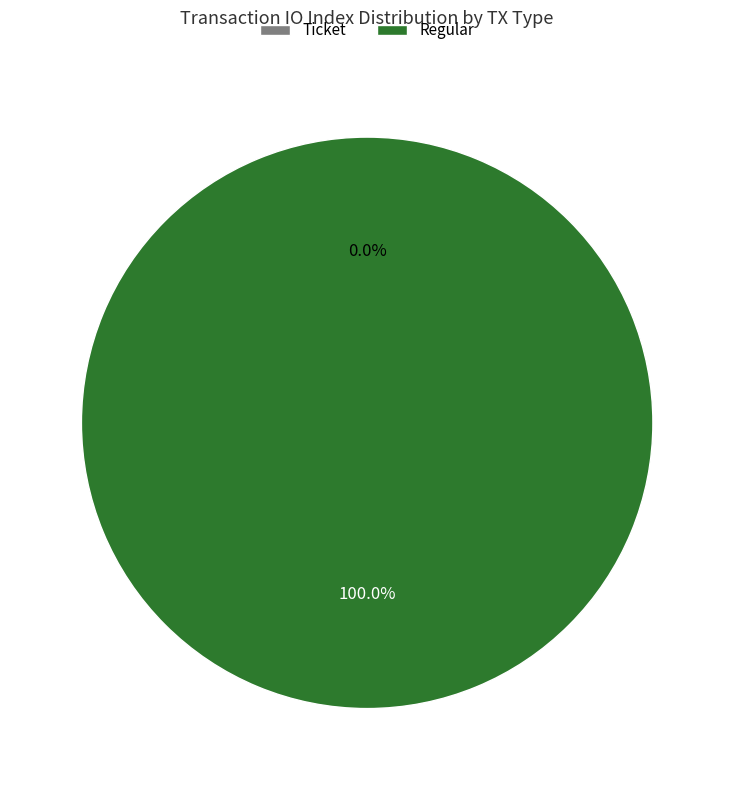

Rank the categories by value from lowest to highest.

Ticket, Regular